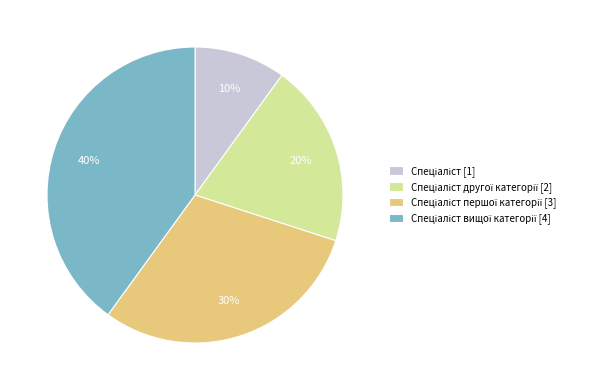

Is there a majority slice in this chart?

No